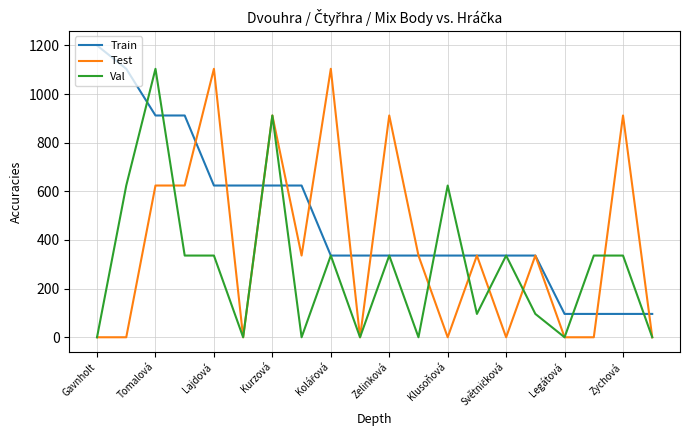

What is the difference between the maximum and minimum values in the Train series?

1104